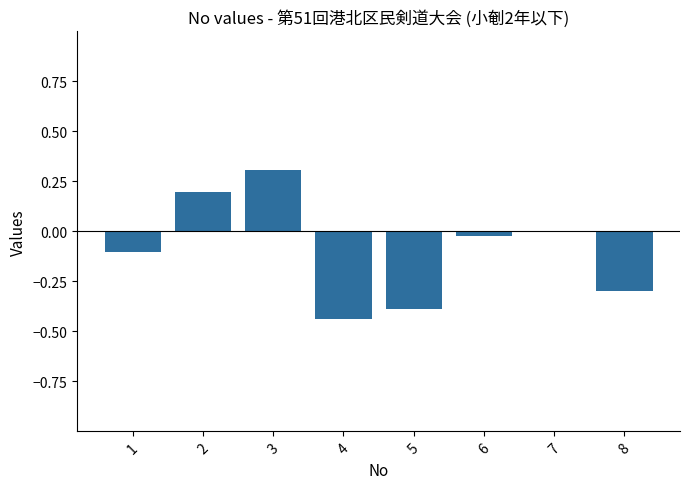

What value does the data have at 3?

0.3